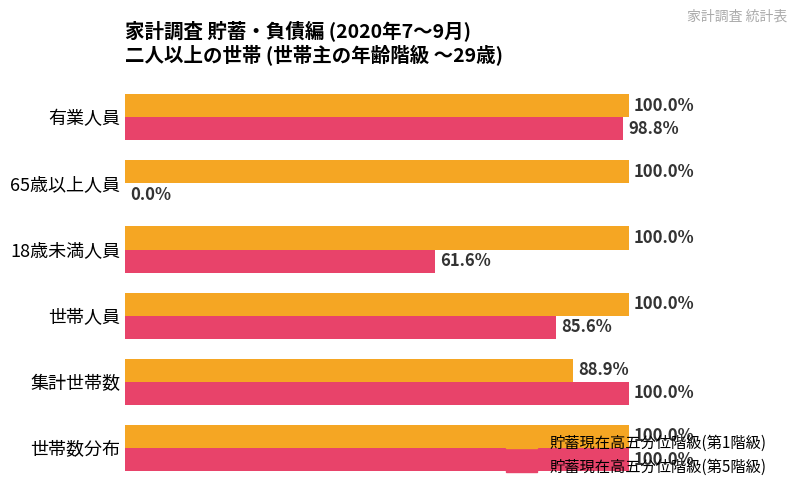

Where is 貯蓄現在高五分位階級(第1階級) nearest to the value 94?

集計世帯数